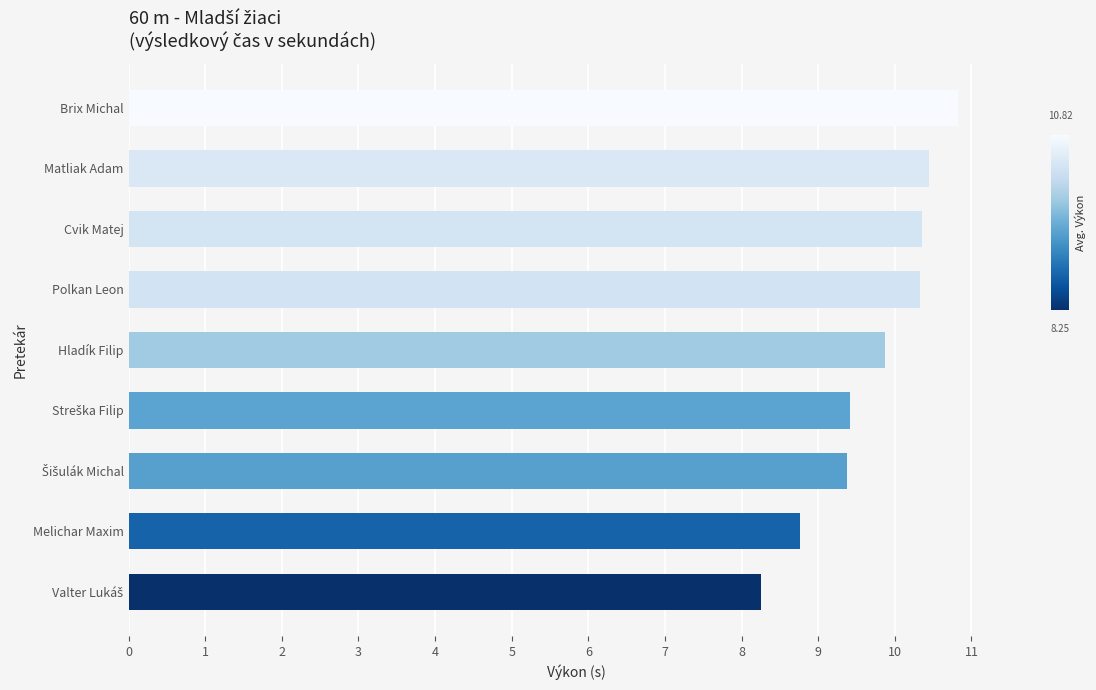

What is the label of the 7th bar from the bottom?

Cvik Matej